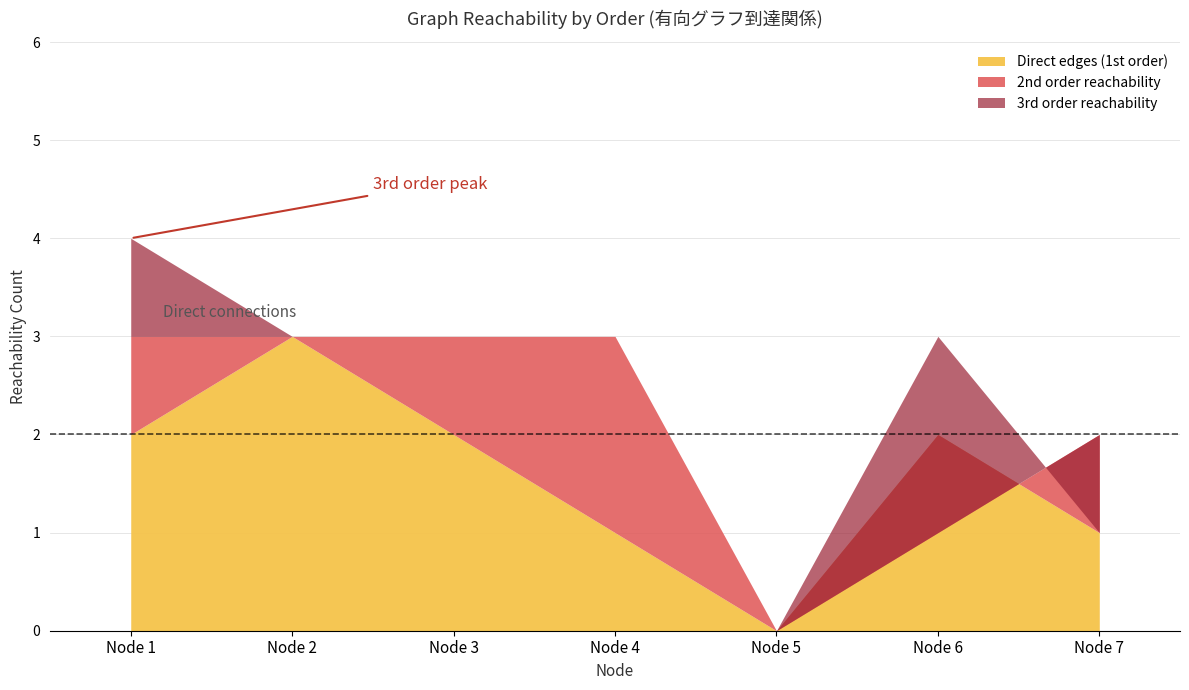

True or false: Col sums (above threshold) has more than 1 interior local peaks.

False